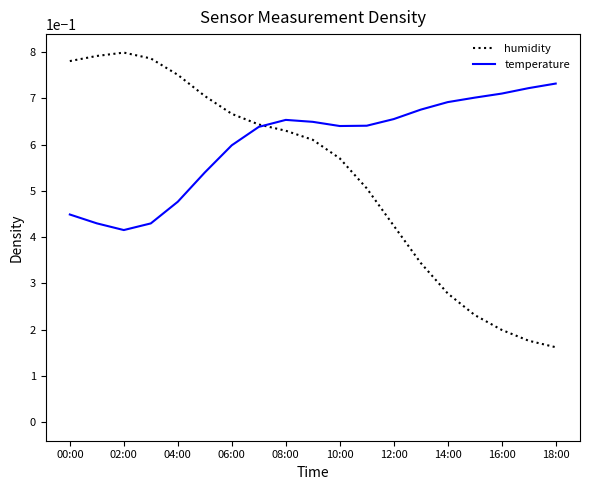

What are all the series names shown in the legend?

humidity, temperature